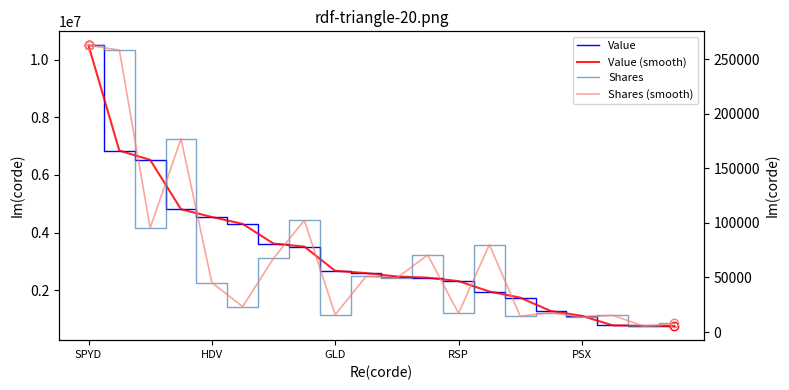

Which series changed the most between 11 and 14?

Value